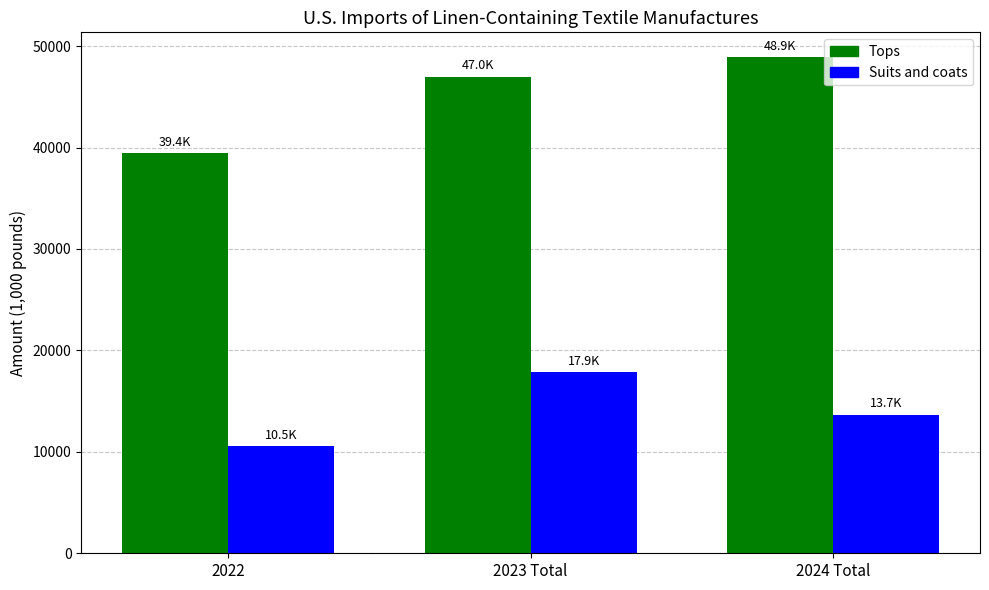

What is the value of the Tops bar at the 3rd from the left?

48908.6